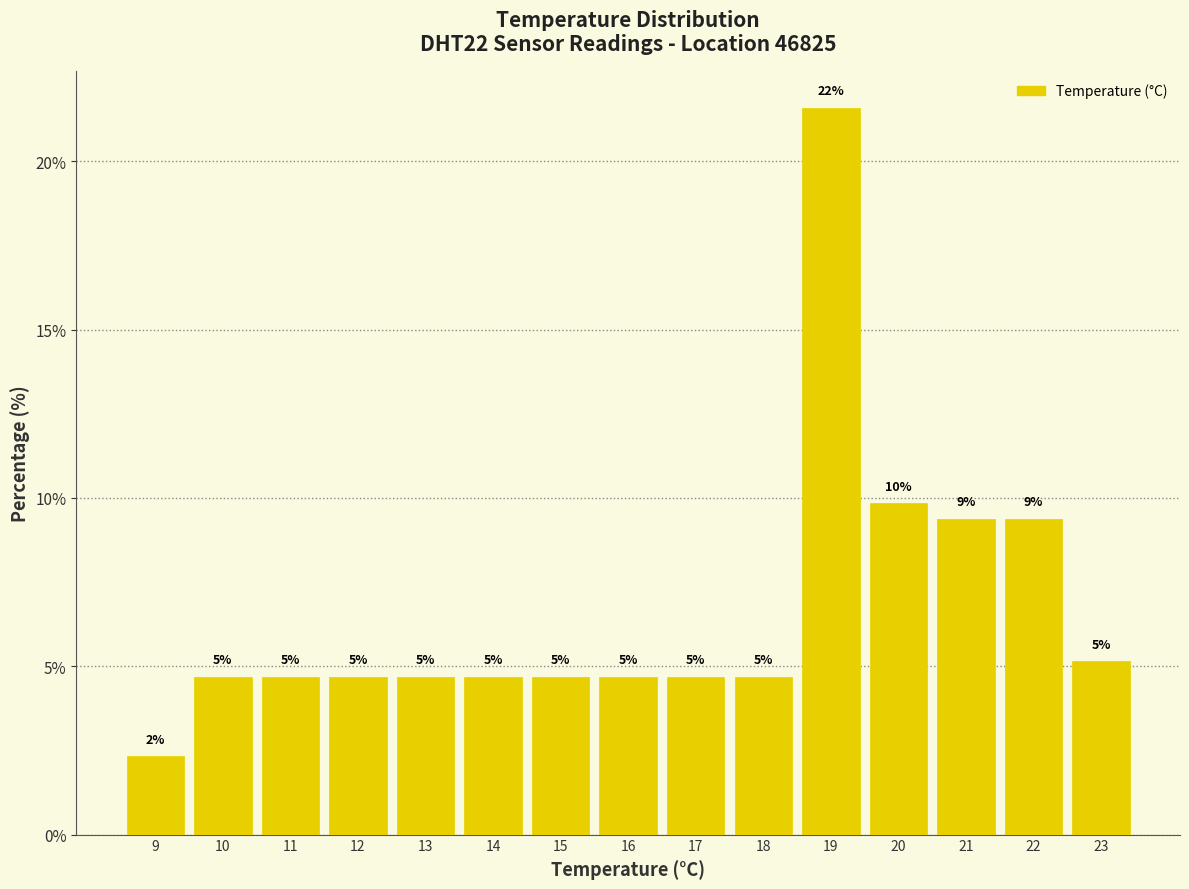

Are the bars horizontal?

No